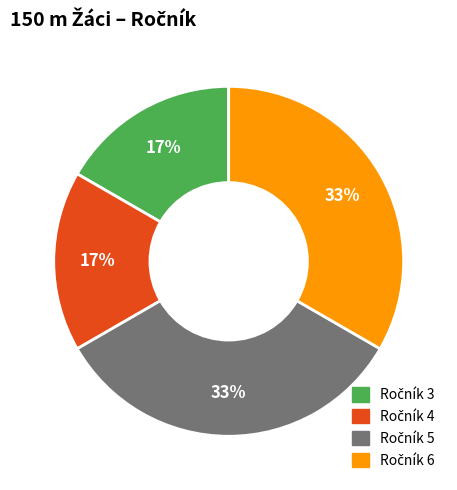

How many slices are in this pie chart?

4